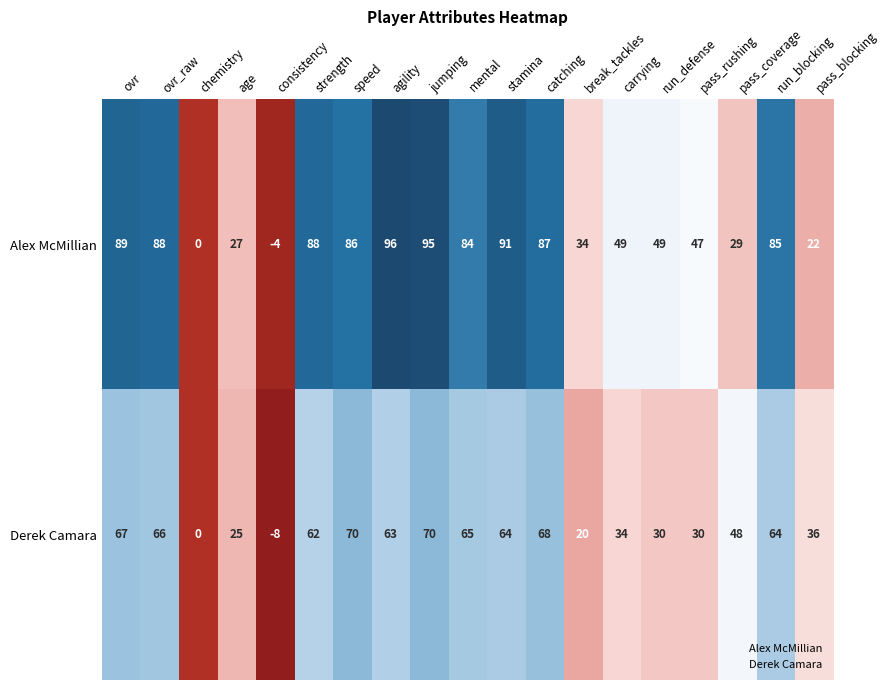

How many values in Derek Camara are below zero?

1